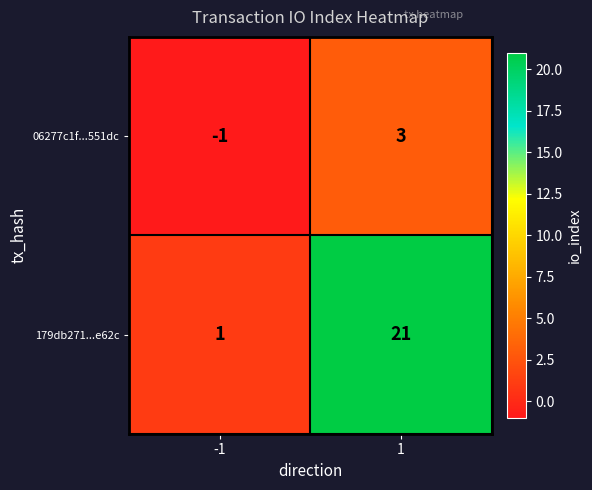

Rank the series by their average value, from lowest to highest.

06277c1f...551dc, 179db271...e62c